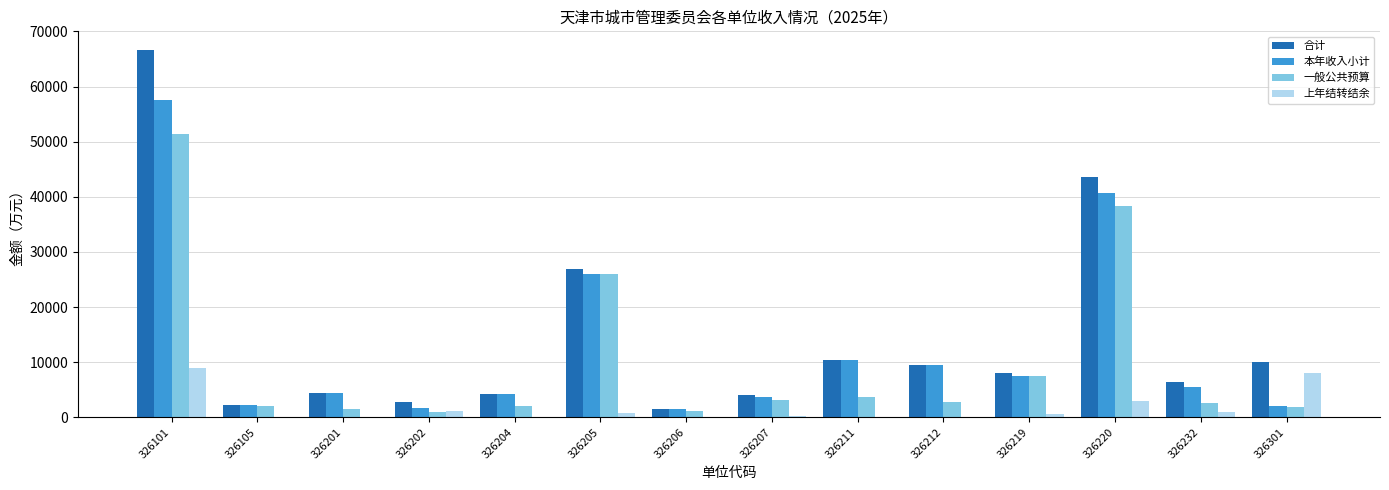

What are all the series names shown in the legend?

合计, 本年收入小计, 一般公共预算, 上年结转结余